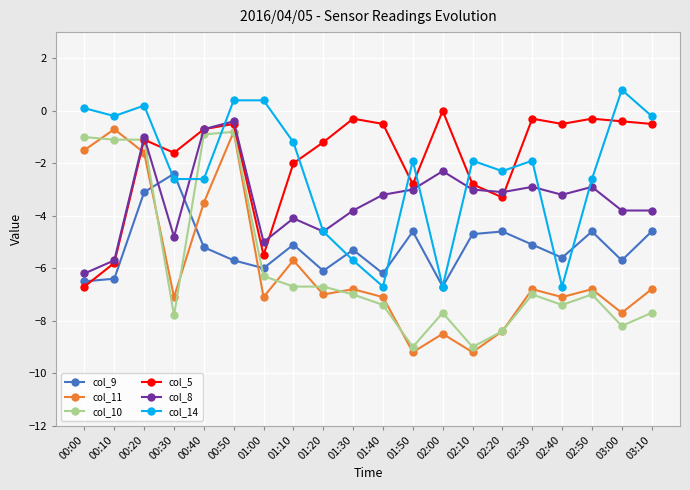

At which category does col_8 reach its first local peak?

00:20